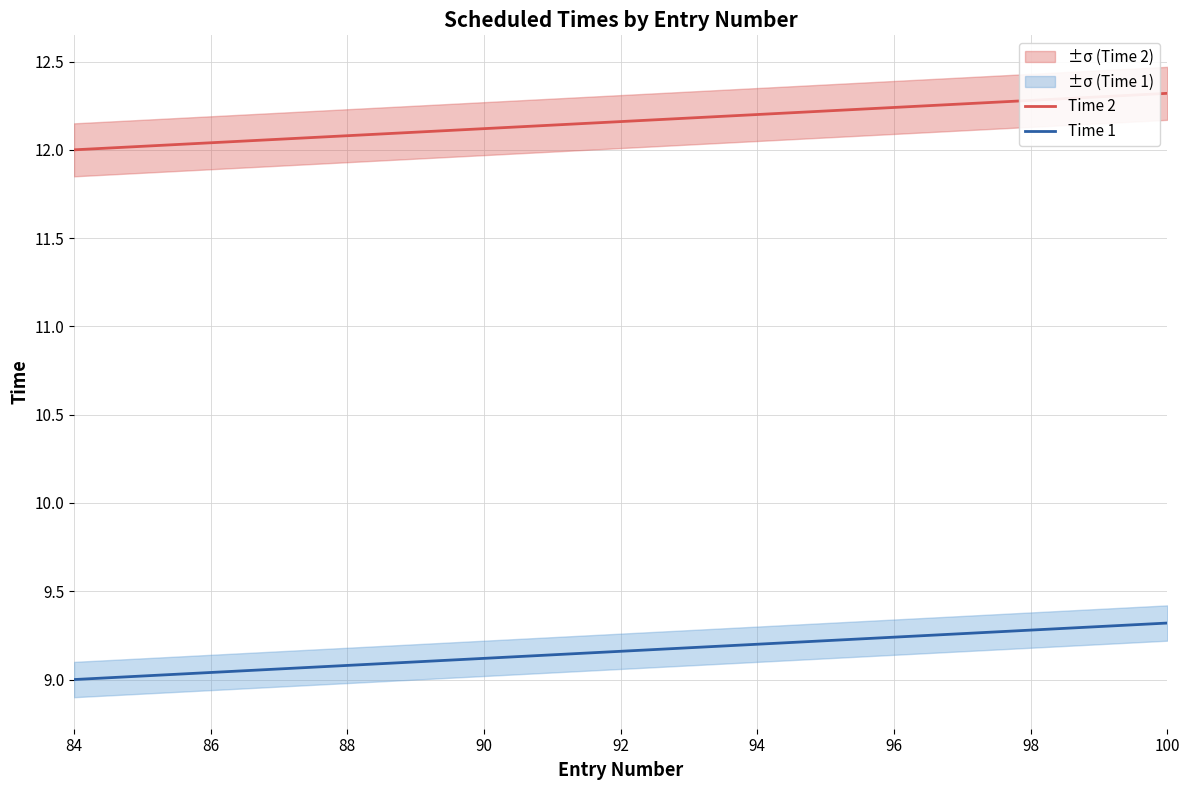

True or false: Time 1 and Time 2 cross at least once.

False